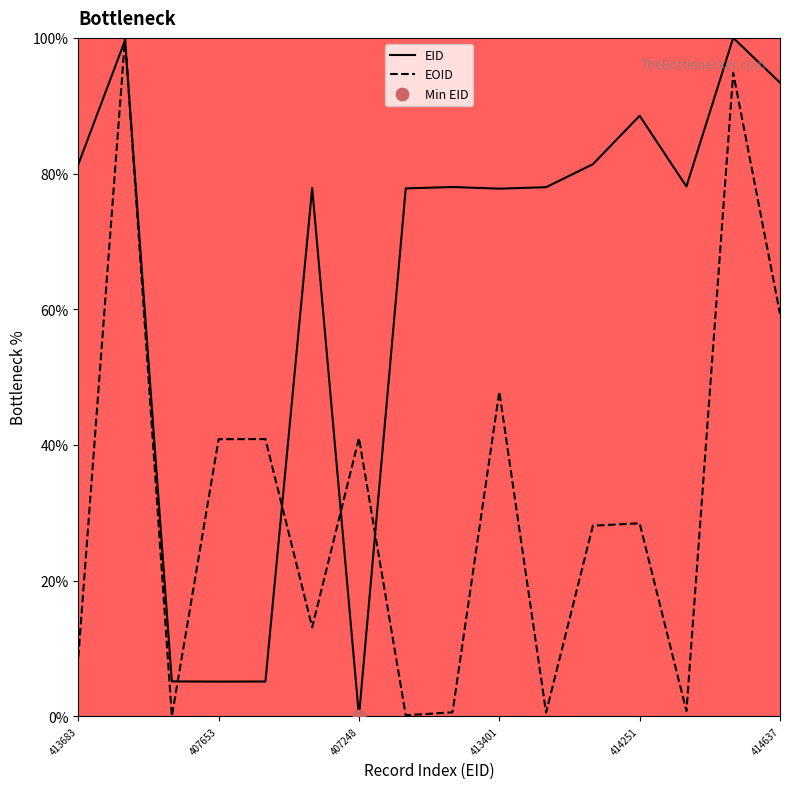

What are all the series names shown in the legend?

EID, EOID